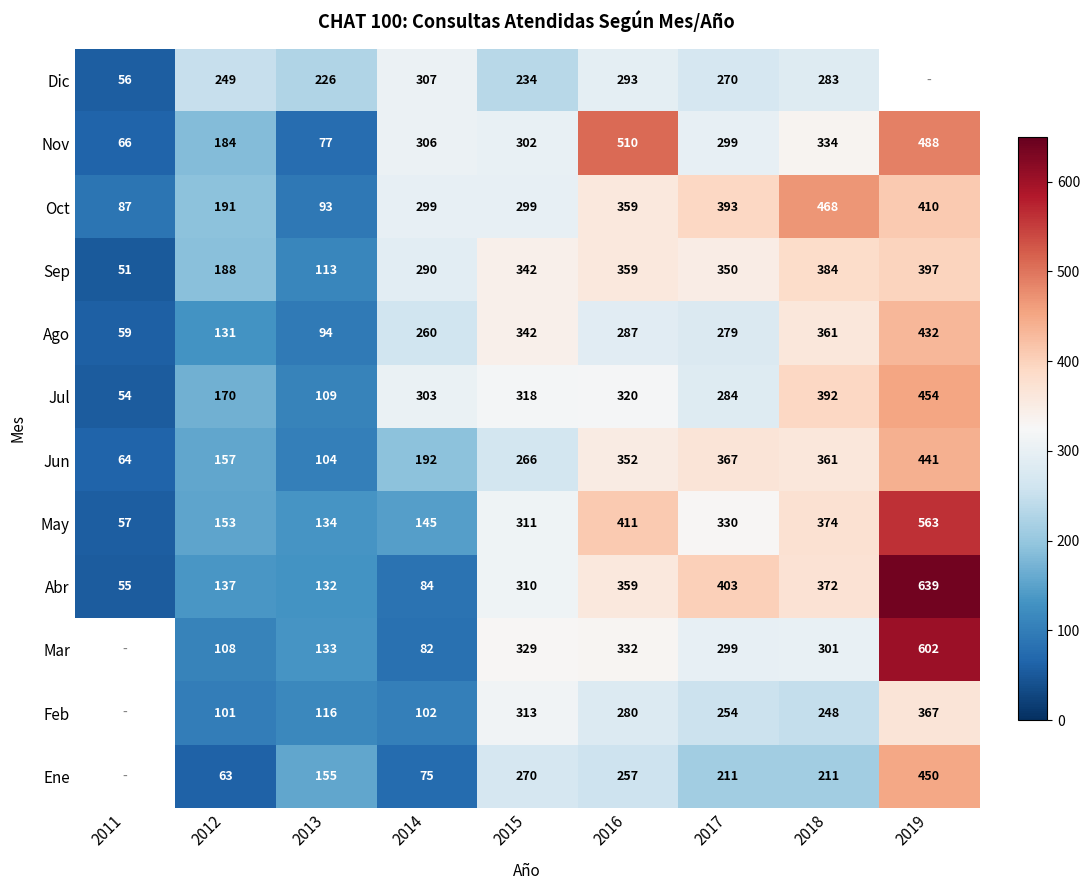

Is the value of Oct at 2018 greater than the value of Feb at 2014?

Yes